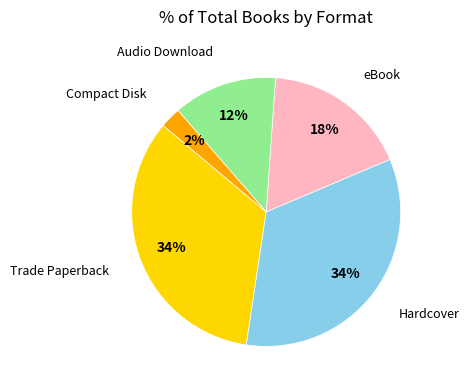

How many slices are in this pie chart?

5